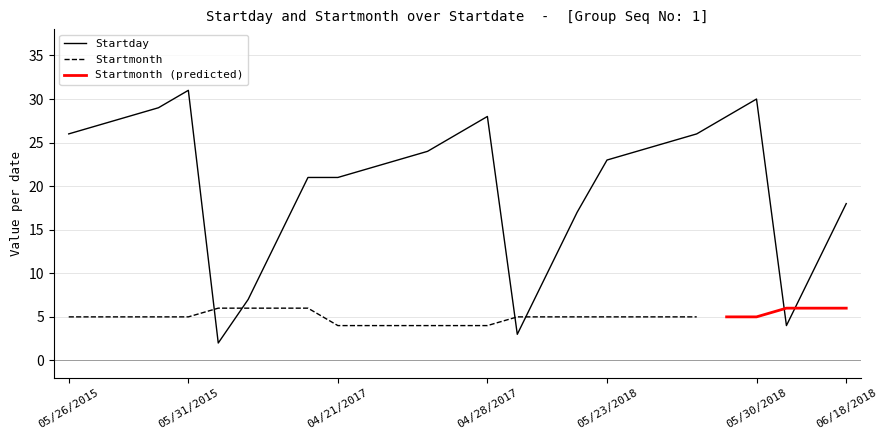

What is the label of the 12th point from the right?

05/03/2017